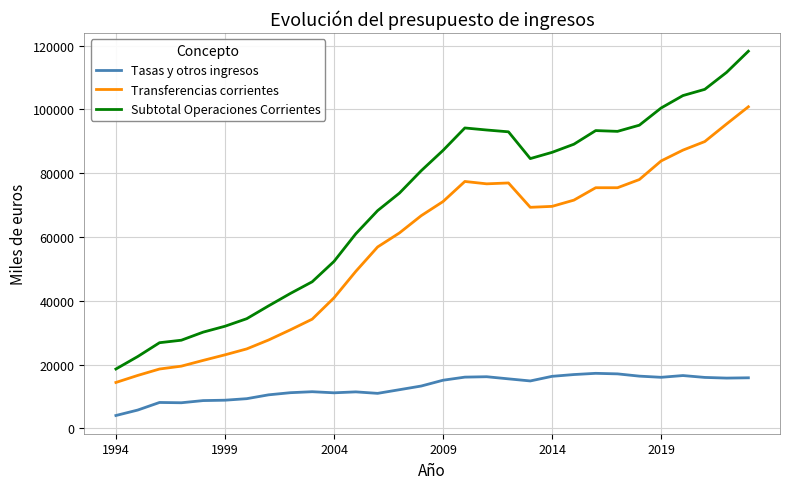

What is the highest value of the Tasas y otros ingresos series?

17290